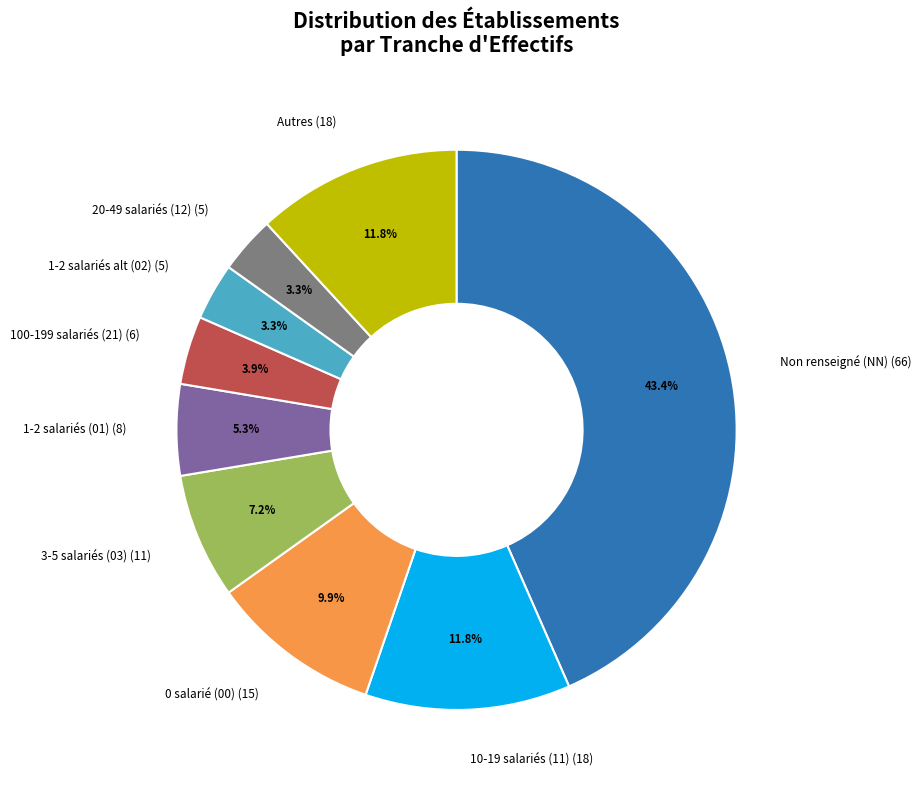

Which slice is the largest?

Non renseigné (NN) (66)